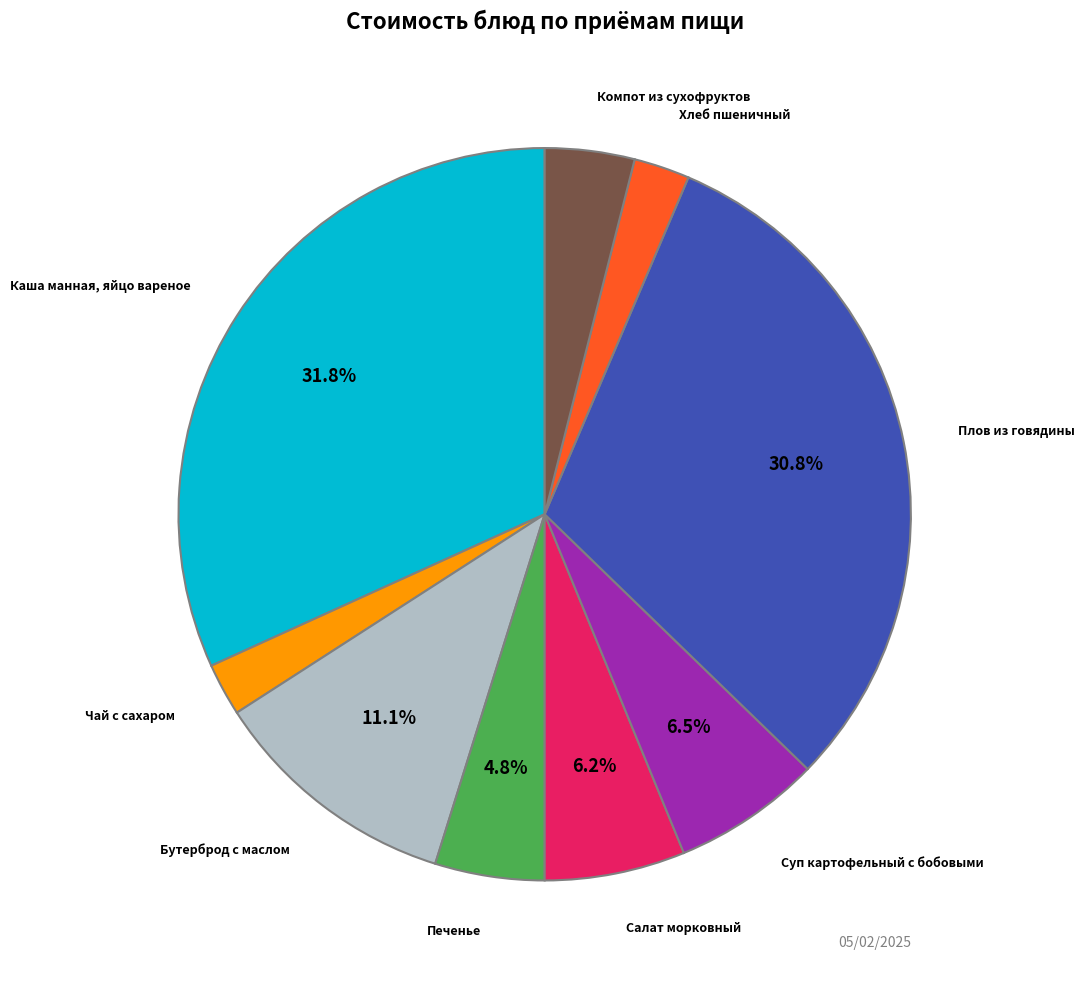

Is it true that Салат морковный is 1% of the pie?

False